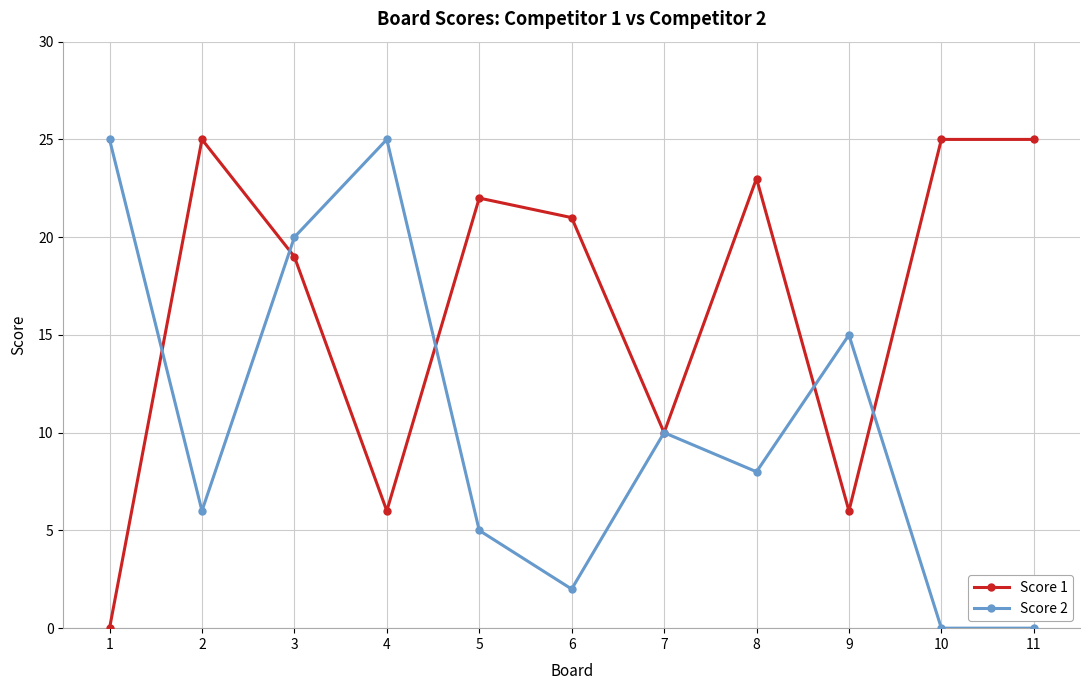

Which series changed the most between 2 and 10?

Score 2